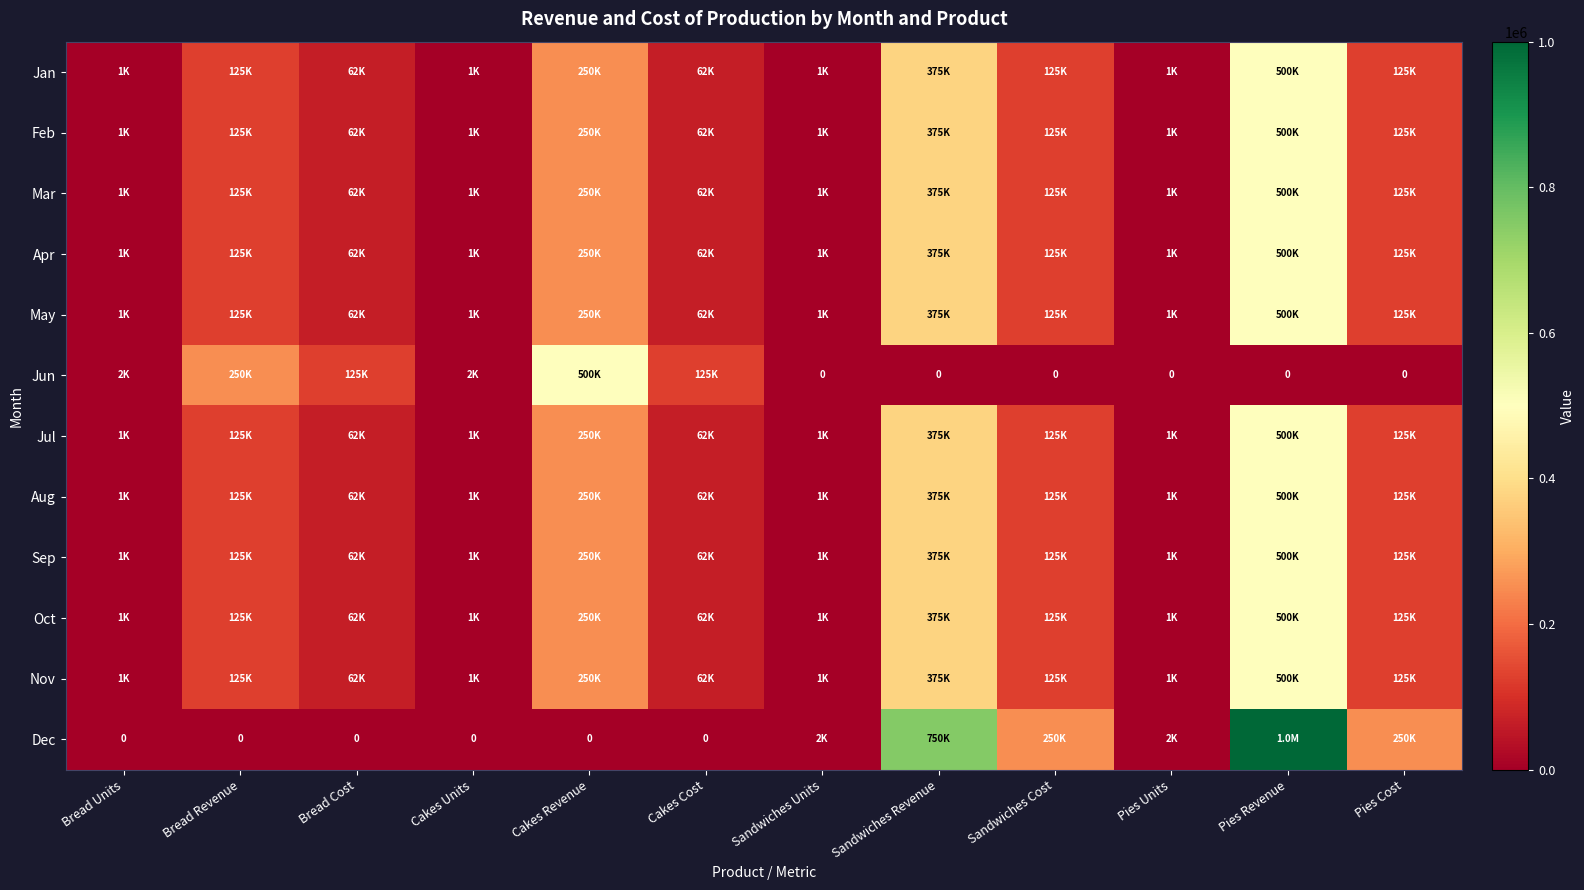

True or false: Feb has a value of 1250 at Sandwiches Units.

True